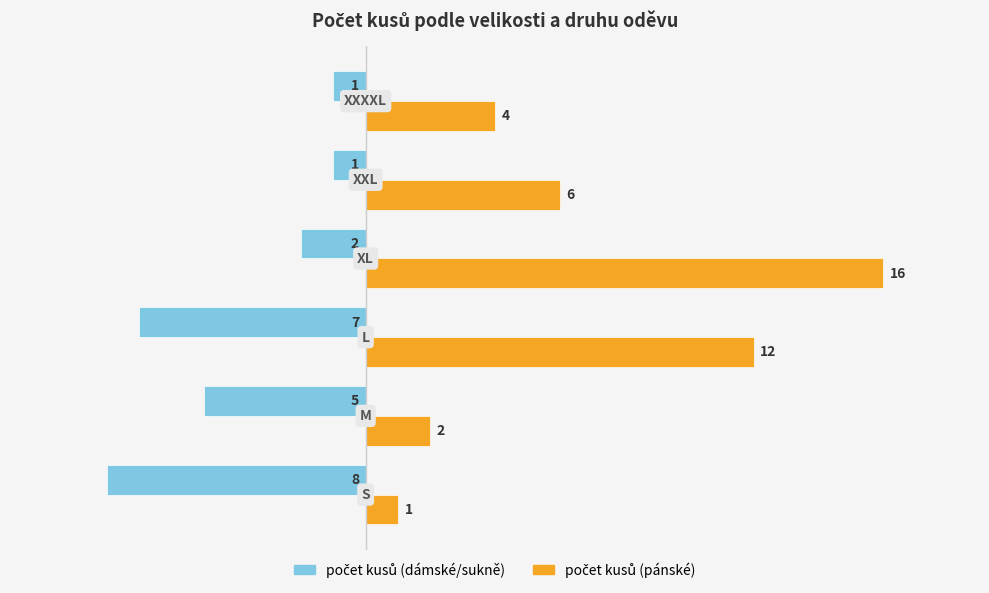

What is the smallest value displayed?

-8